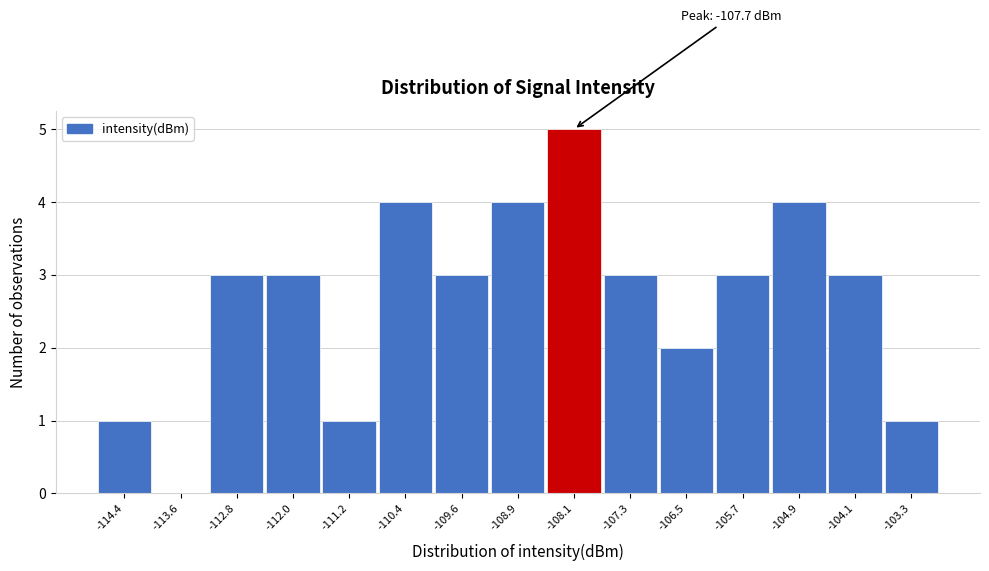

Reading left to right, extract all data points from this chart.

-114.4=1	-113.6=0	-112.8=3	-112.0=3	-111.2=1	-110.4=4	-109.6=3	-108.9=4	-108.1=5	-107.3=3	-106.5=2	-105.7=3	-104.9=4	-104.1=3	-103.3=1